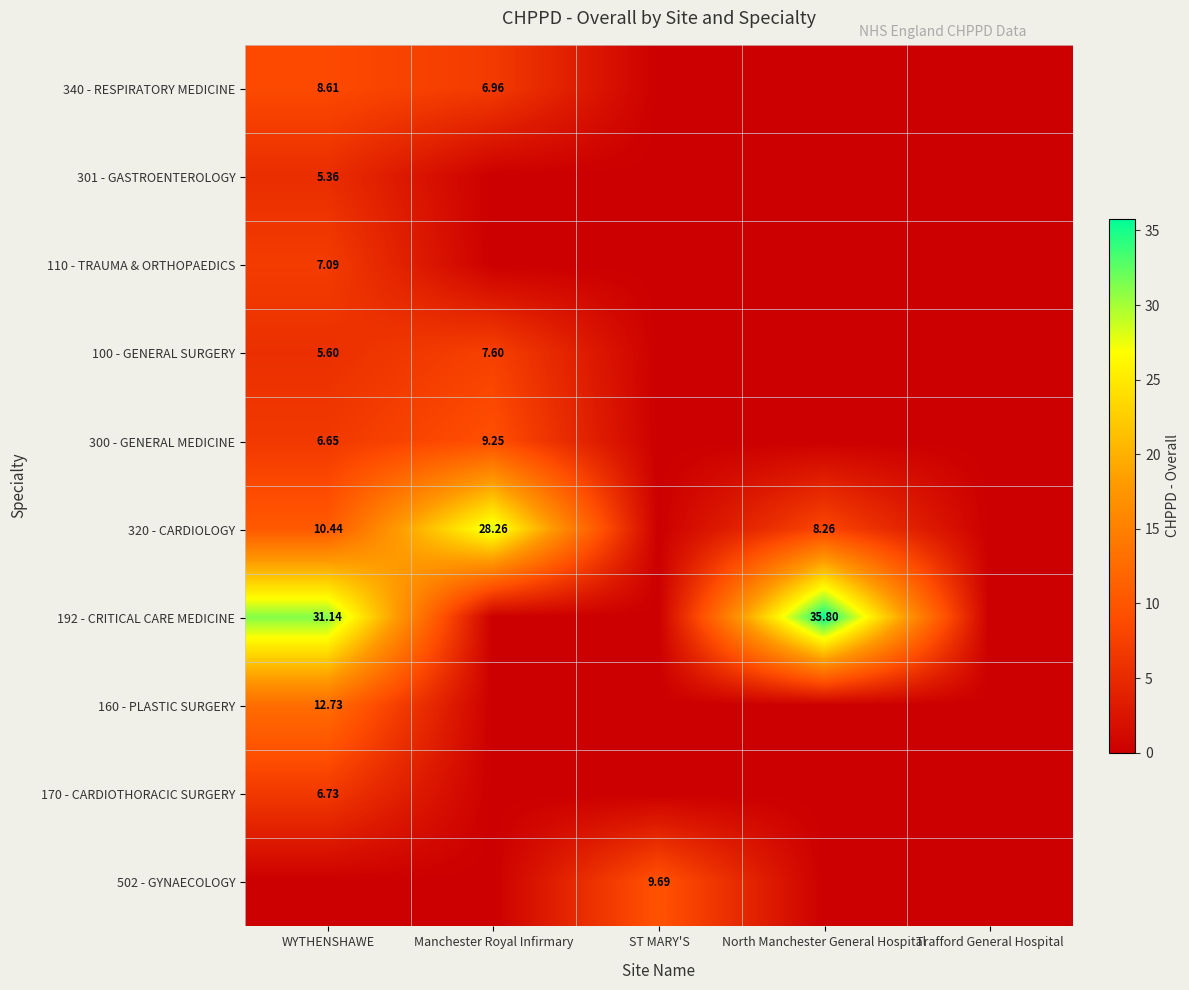

Which label corresponds to the smallest value in the chart?

ST MARY'S